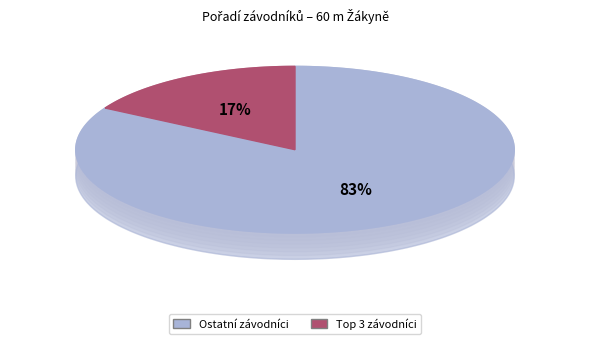

The Štíchová Kateřina slice represents 21% of the pie. True or false?

False